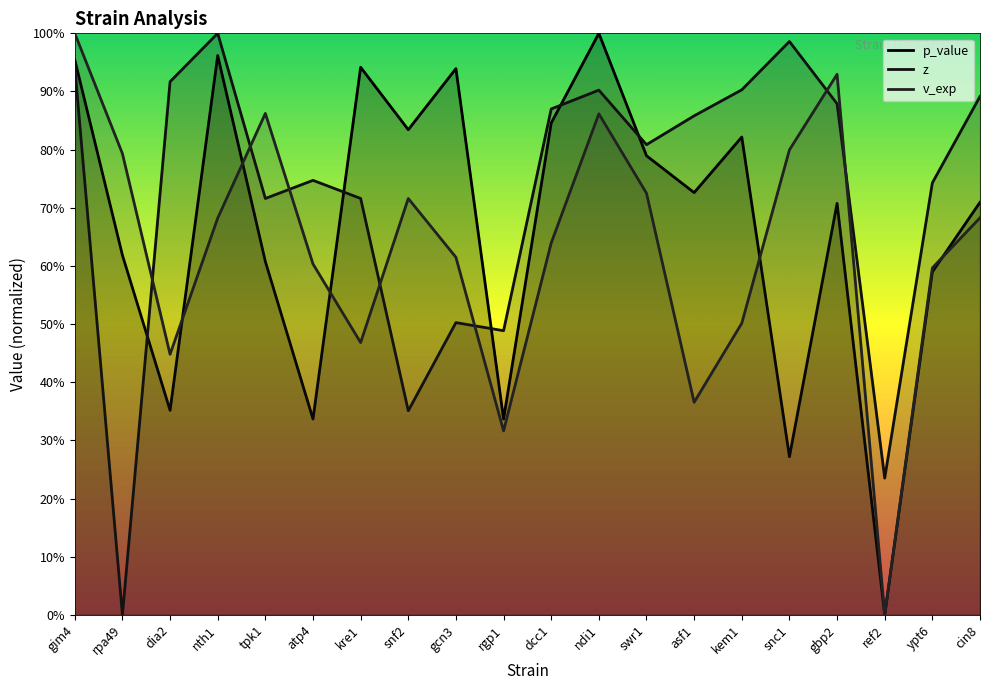

Rank the series at asf1 from highest to lowest value.

z, p_value, v_exp